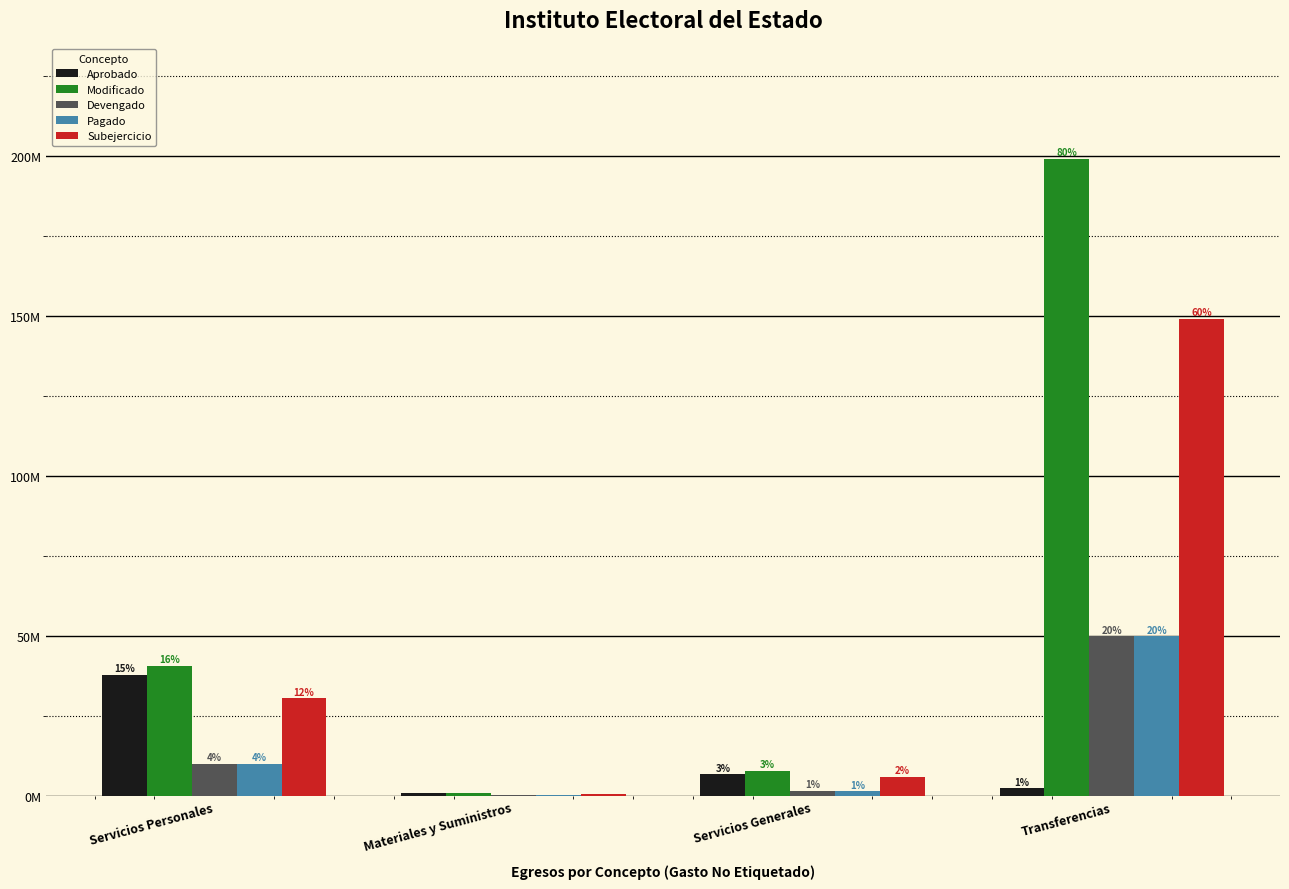

Which category has the lowest value across all series?

Materiales y Suministros